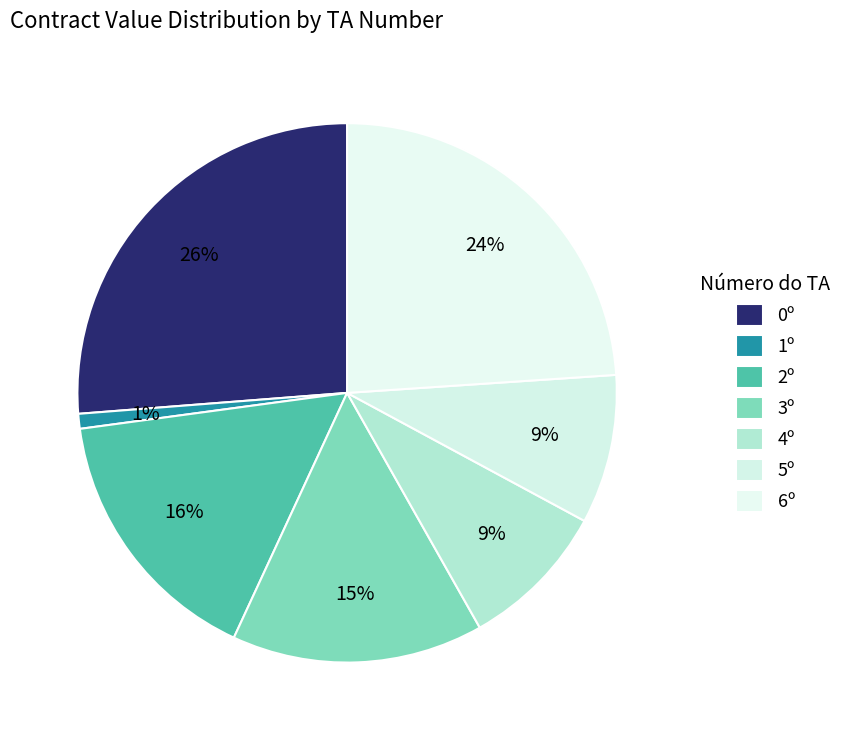

True or false: 6º accounts for 24% of the total.

True